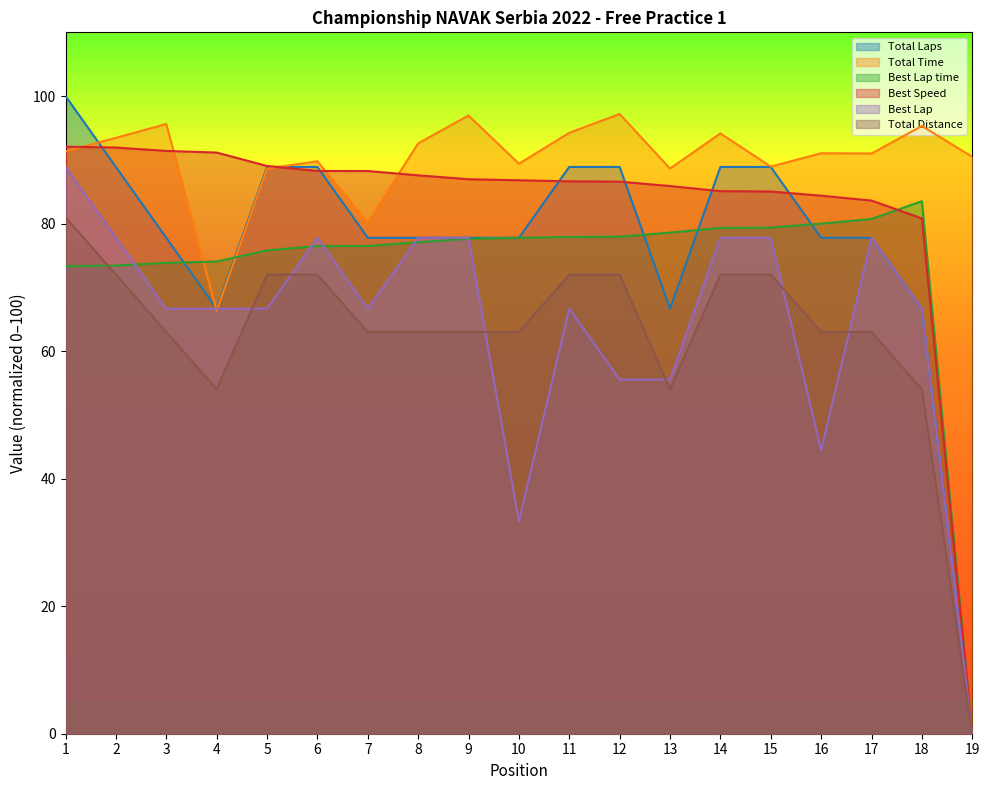

Which series changed the most between 2 and 7?

Total Time